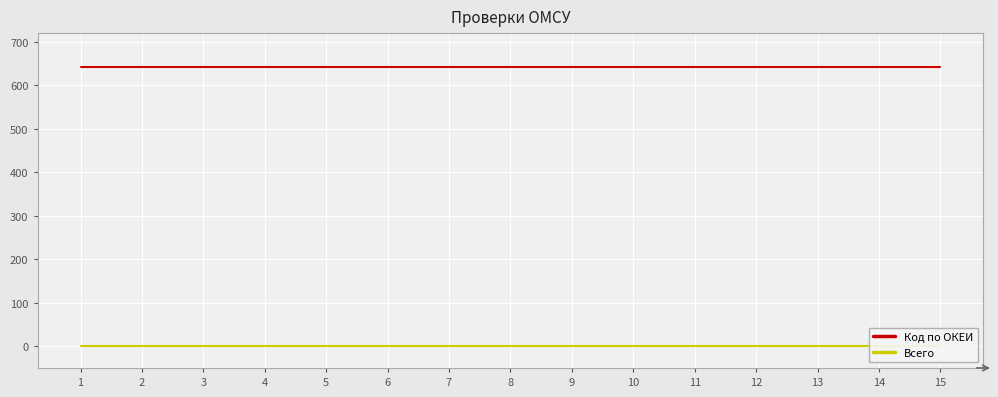

What is the spread (max minus min) of values at 5?

642